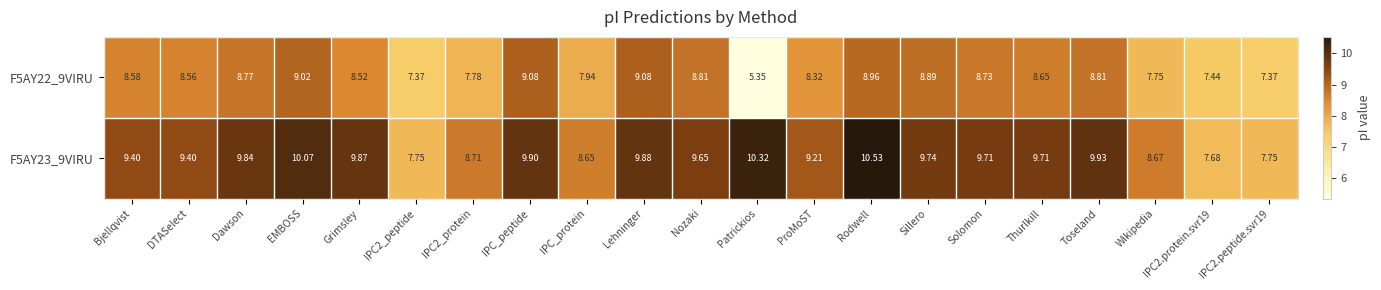

Which category has the lowest value across all series?

Patrickios